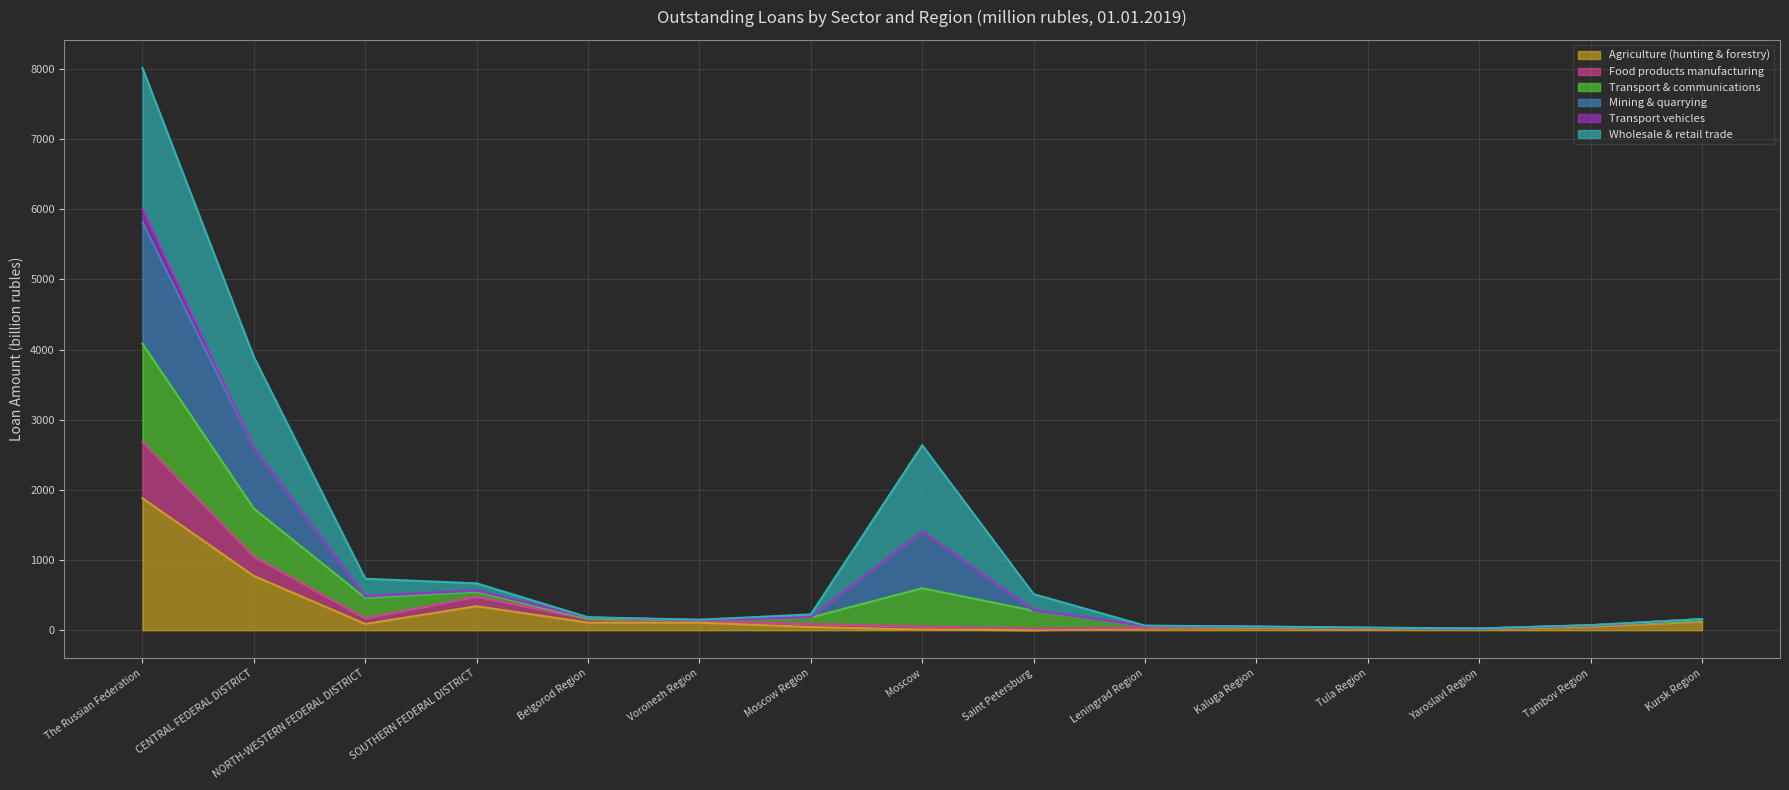

Read the Agriculture (hunting & forestry) value at NORTH-WESTERN FEDERAL DISTRICT.

89.4